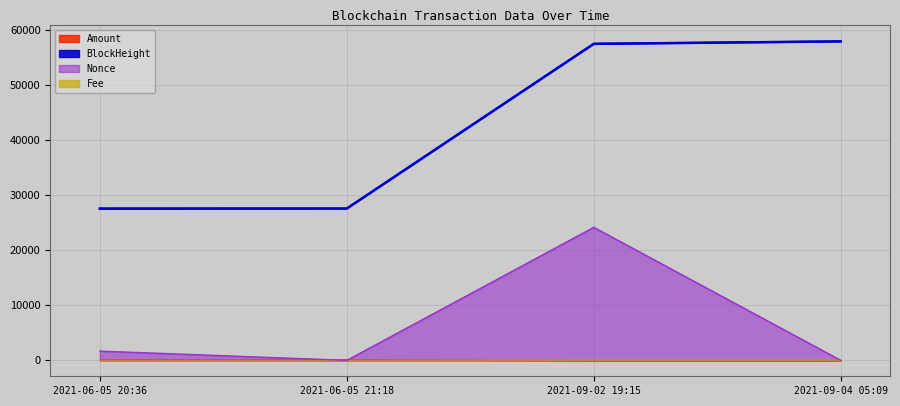

What is the maximum value shown in the chart?

57999